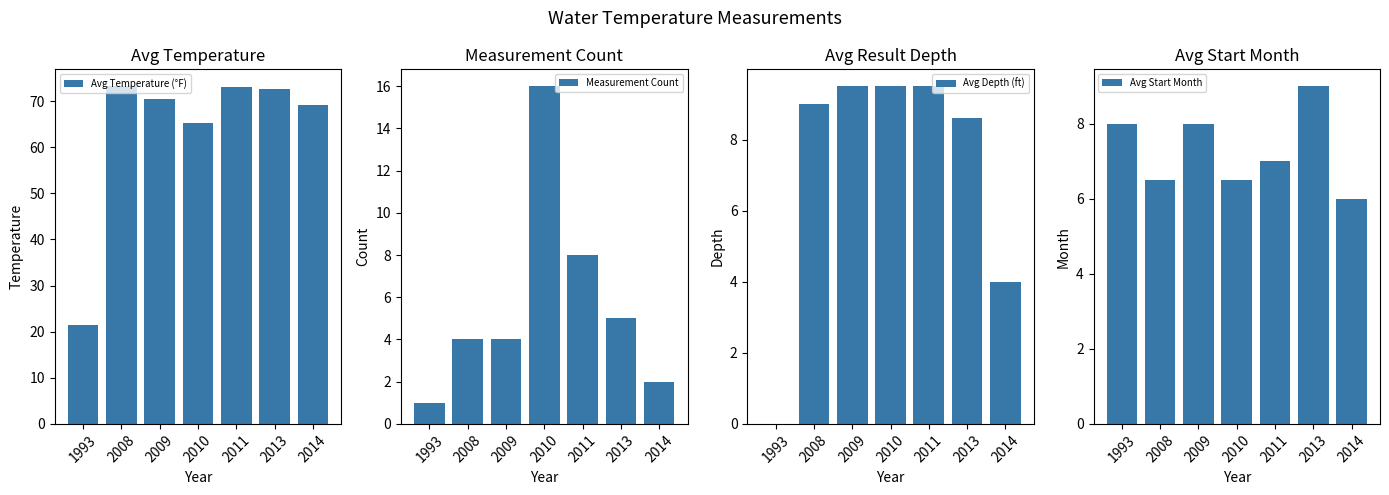

How many data points in Avg Depth (ft) are less than 9?

3